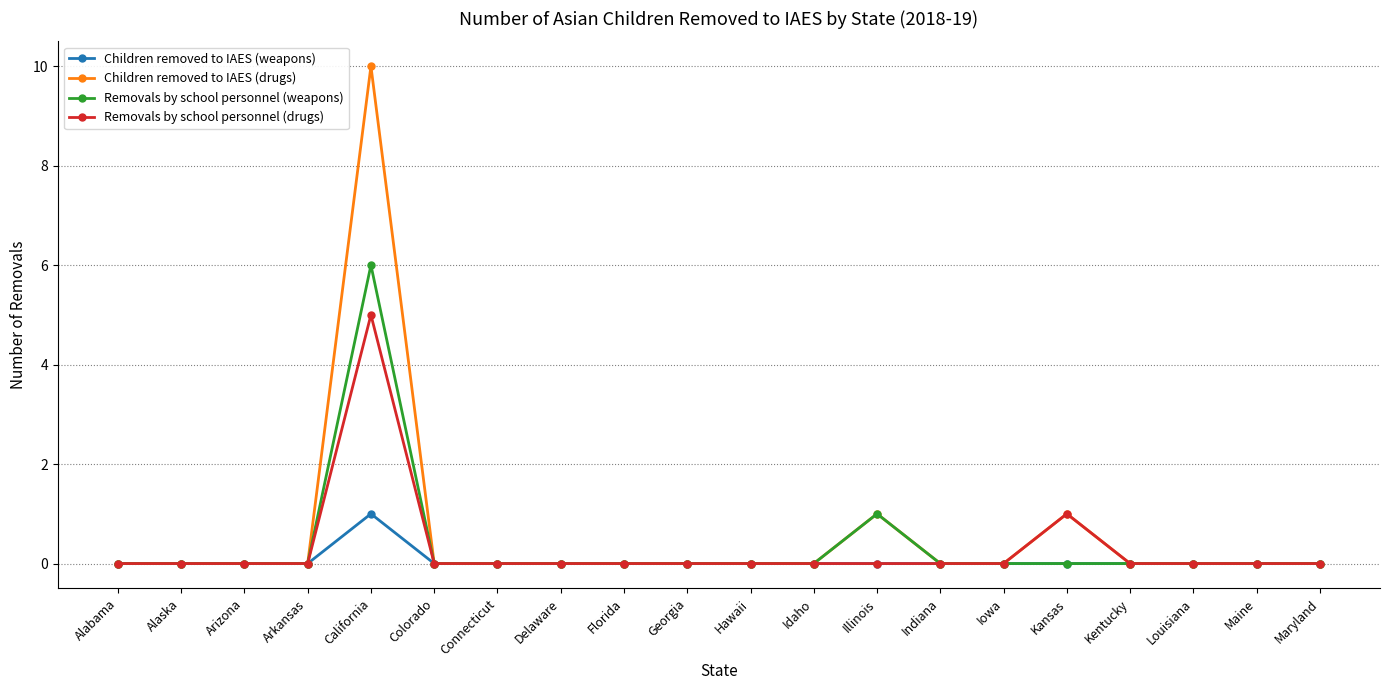

Reading left to right, extract all data points from this chart.

Children removed to IAES (weapons): 0	0	0	0	1	0	0	0	0	0	0	0	0	0	0	0	0	0	0	0
Children removed to IAES (drugs): 0	0	0	0	10	0	0	0	0	0	0	0	1	0	0	1	0	0	0	0
Removals by school personnel (weapons): 0	0	0	0	6	0	0	0	0	0	0	0	1	0	0	0	0	0	0	0
Removals by school personnel (drugs): 0	0	0	0	5	0	0	0	0	0	0	0	0	0	0	1	0	0	0	0